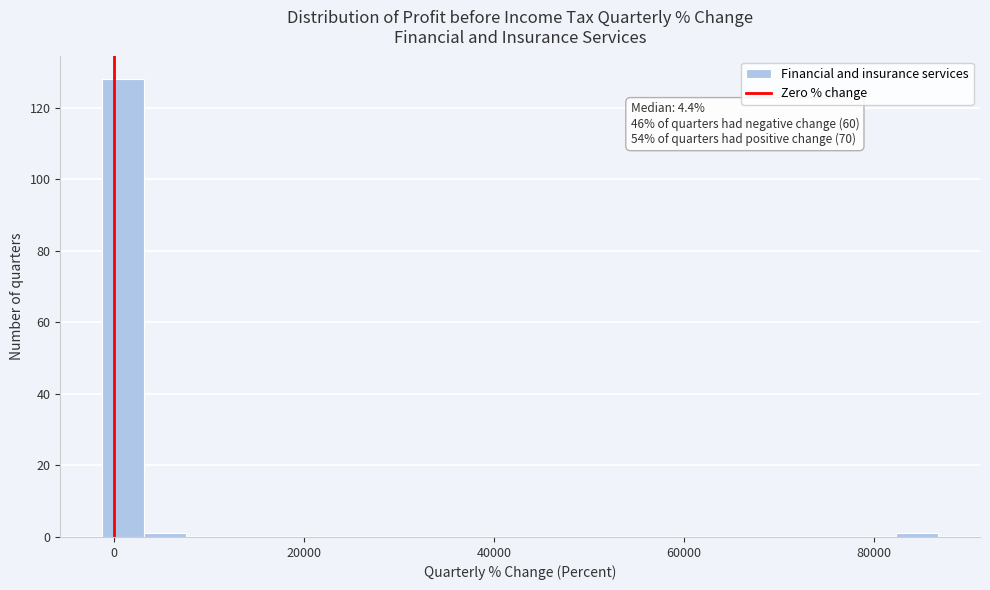

Read against the x-axis, roughly where is the centre of the tallest bar?

0